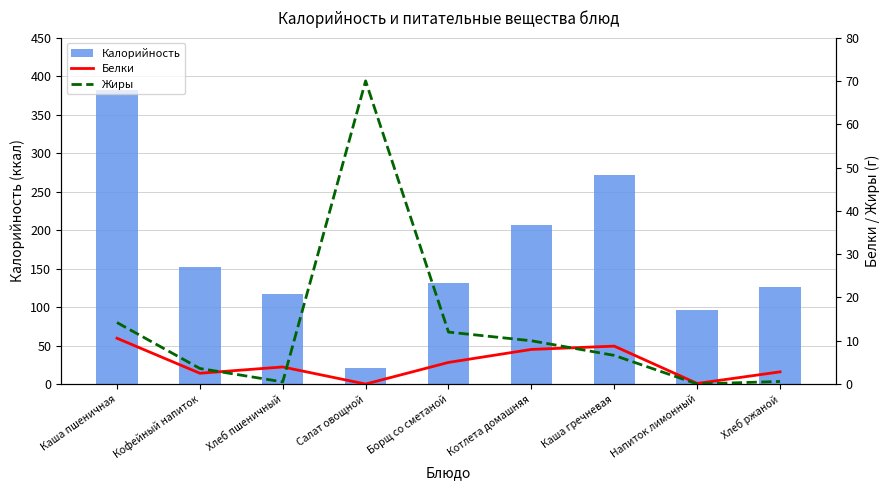

How many distinct data groups are displayed?

3